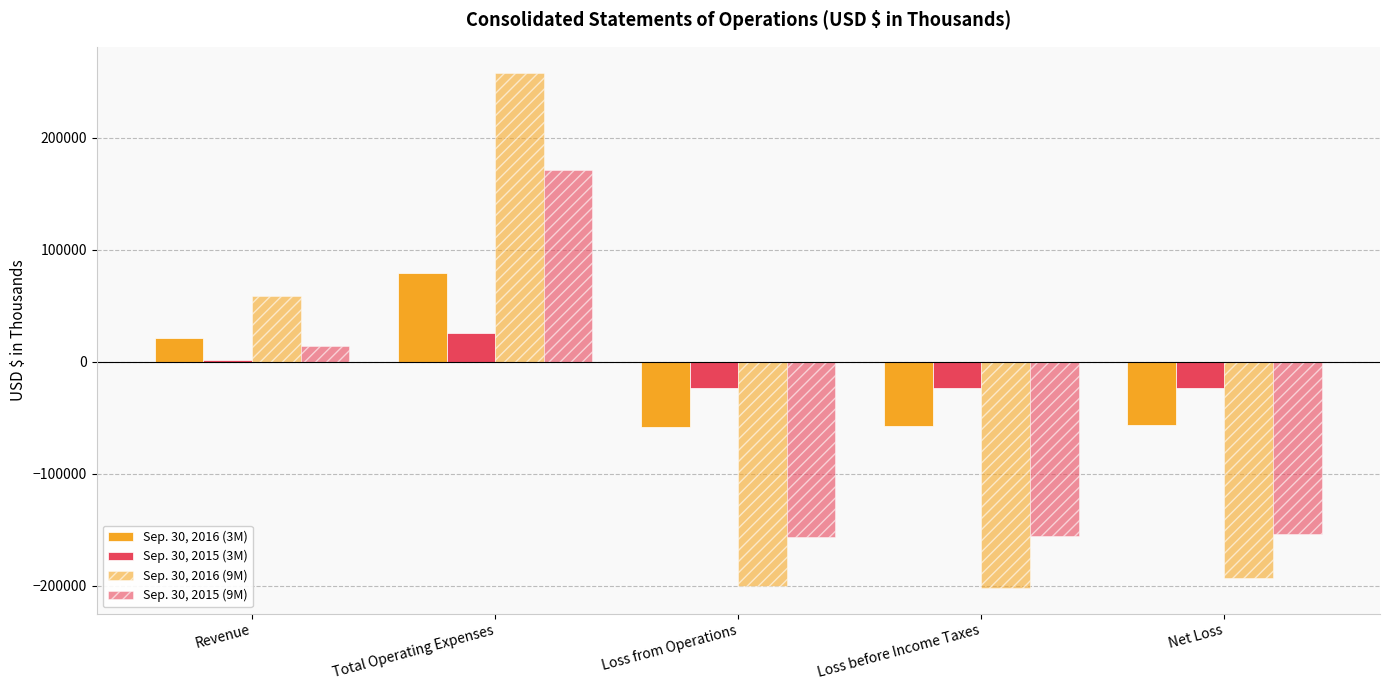

At how many categories does at least one series exceed 127894?

1